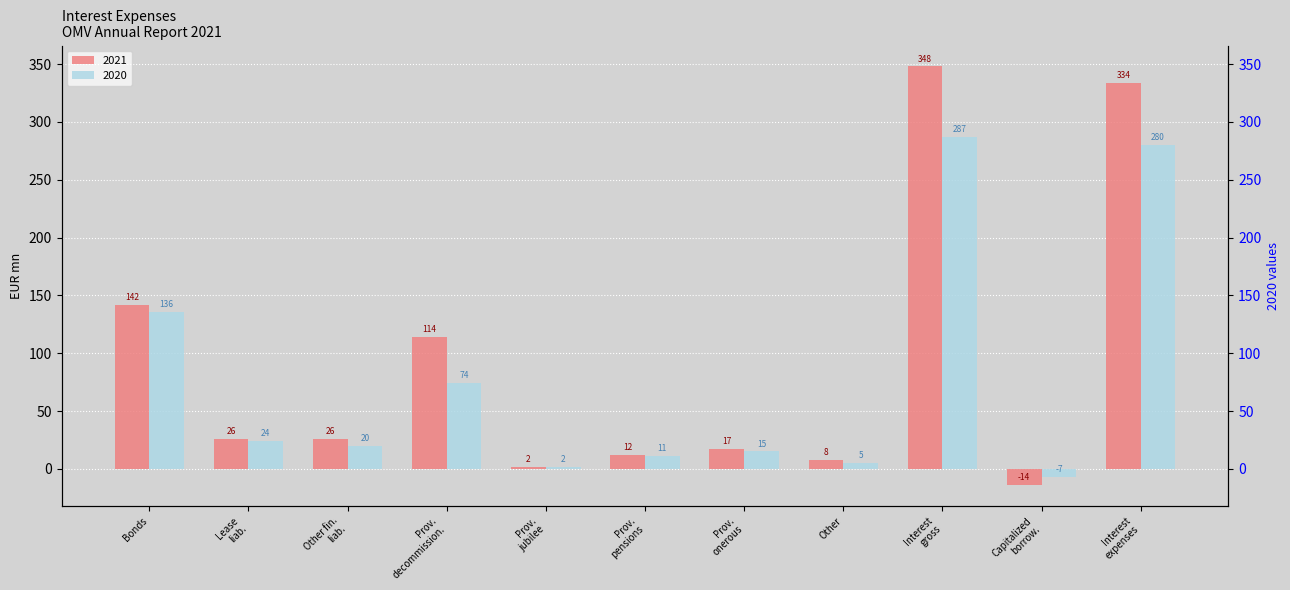

Rank the categories by 2020 value from highest to lowest.

Interest gross, Interest expenses, Bonds, Prov. decommission., Lease liab., Other fin. liab., Prov. onerous, Prov. pensions, Other, Prov. jubilee, Capitalized borrow.